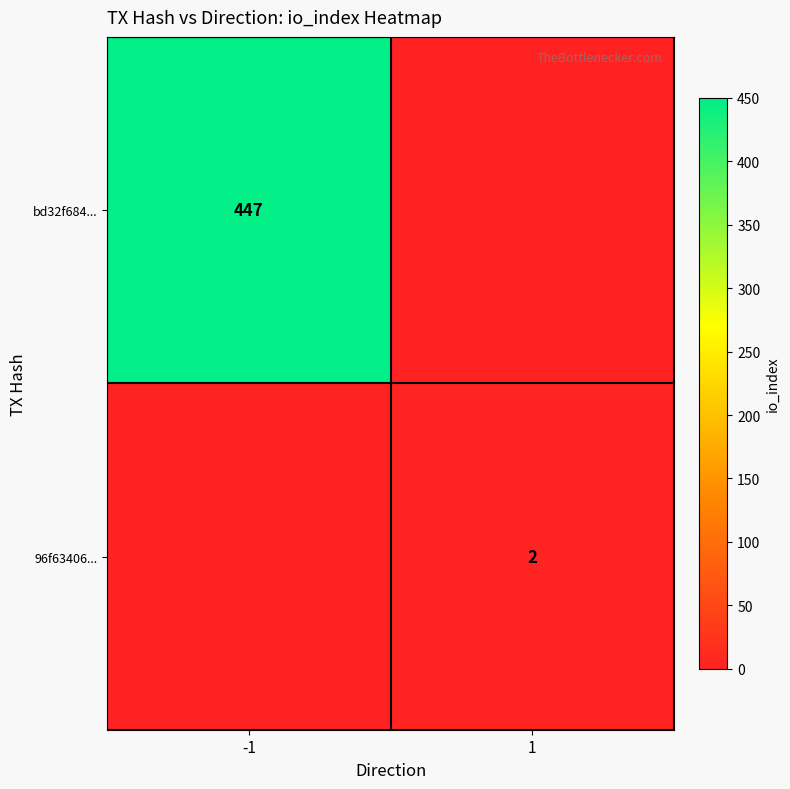

The value of bd32f684... at -1 is 649. True or false?

False